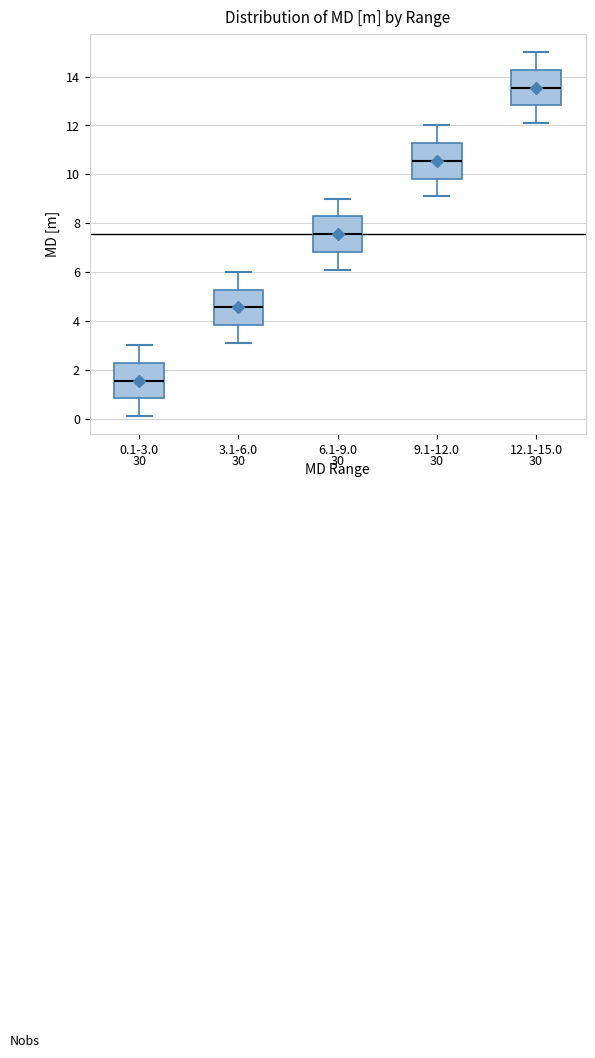

Which box's median line is the highest?

12.1-15.0